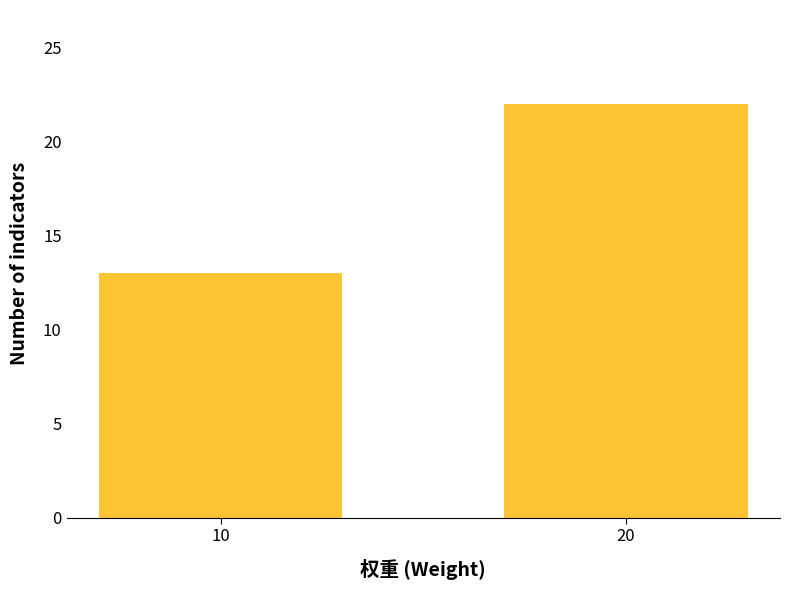

Reading right to left, what are all the values shown in this chart?

22	13